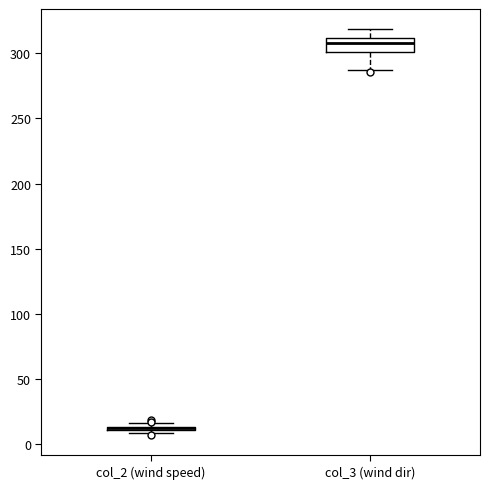

Which box is the tallest, from its lower edge to its upper edge?

col_3 (wind dir)